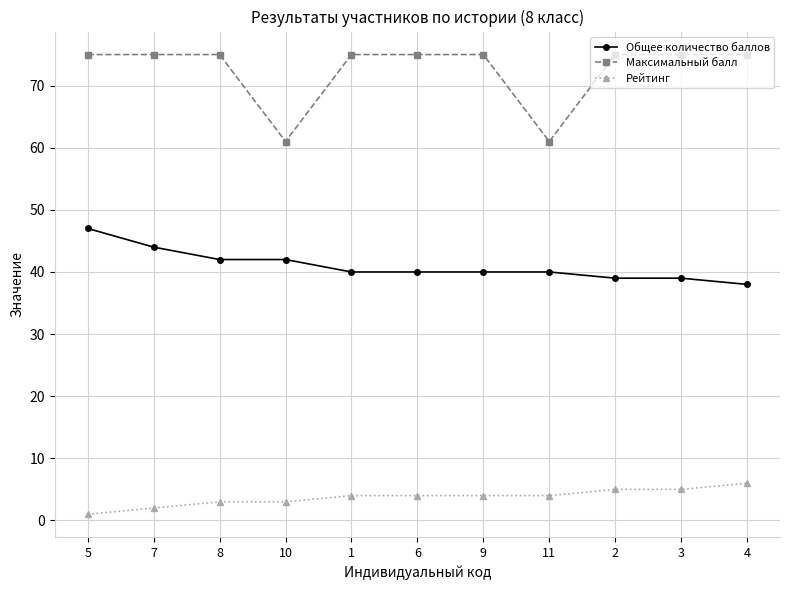

Reading left to right, transcribe all the data shown in this chart.

Общее количество баллов: 5=47	7=44	8=42	10=42	1=40	6=40	9=40	11=40	2=39	3=39	4=38
Максимальный балл: 5=75	7=75	8=75	10=61	1=75	6=75	9=75	11=61	2=75	3=75	4=75
Рейтинг: 5=1	7=2	8=3	10=3	1=4	6=4	9=4	11=4	2=5	3=5	4=6